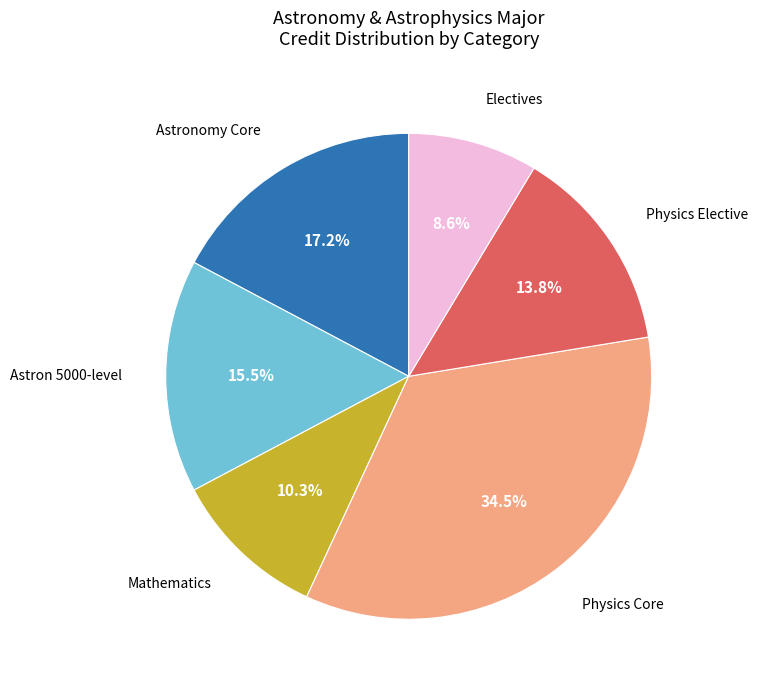

Is there any slice that represents more than half of the pie?

No